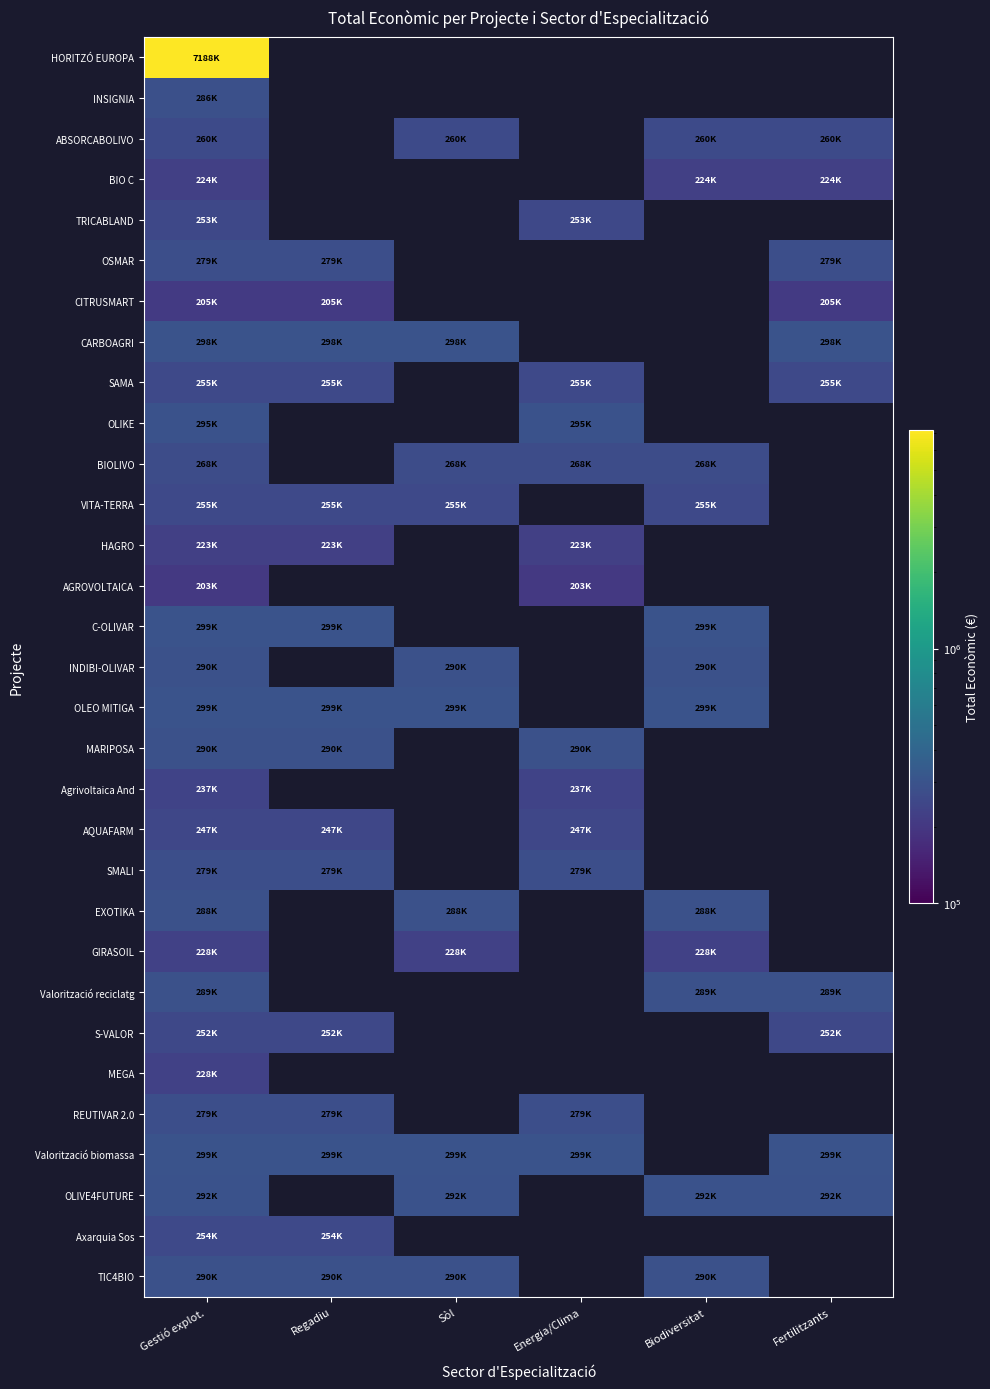

List the labels in order of BIOLIVO value, largest first.

Gestió explot., Regadiu, Sòl, Energia/Clima, Biodiversitat, Fertilitzants